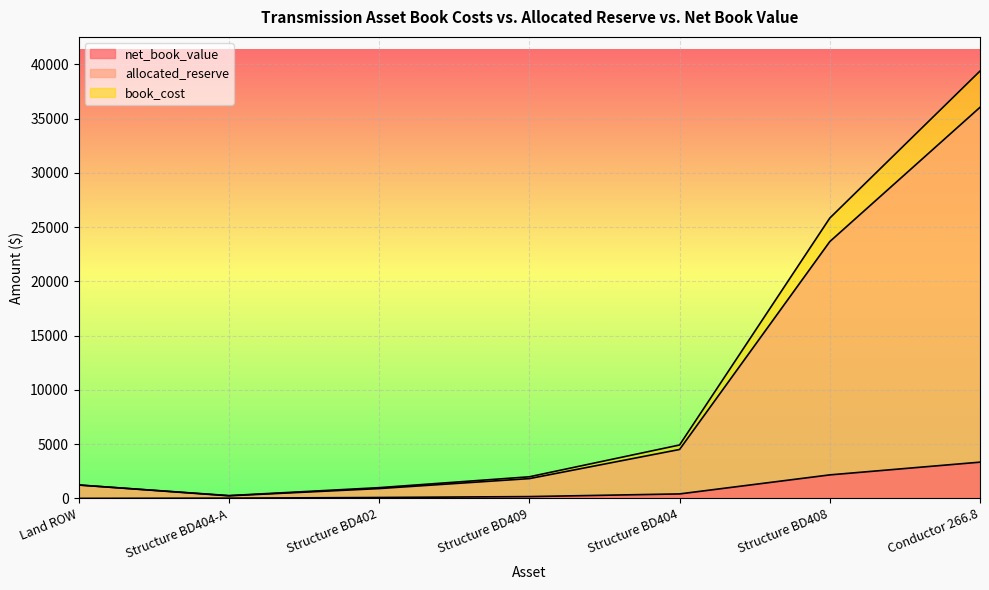

True or false: book_cost and allocated_reserve intersect in this chart.

False